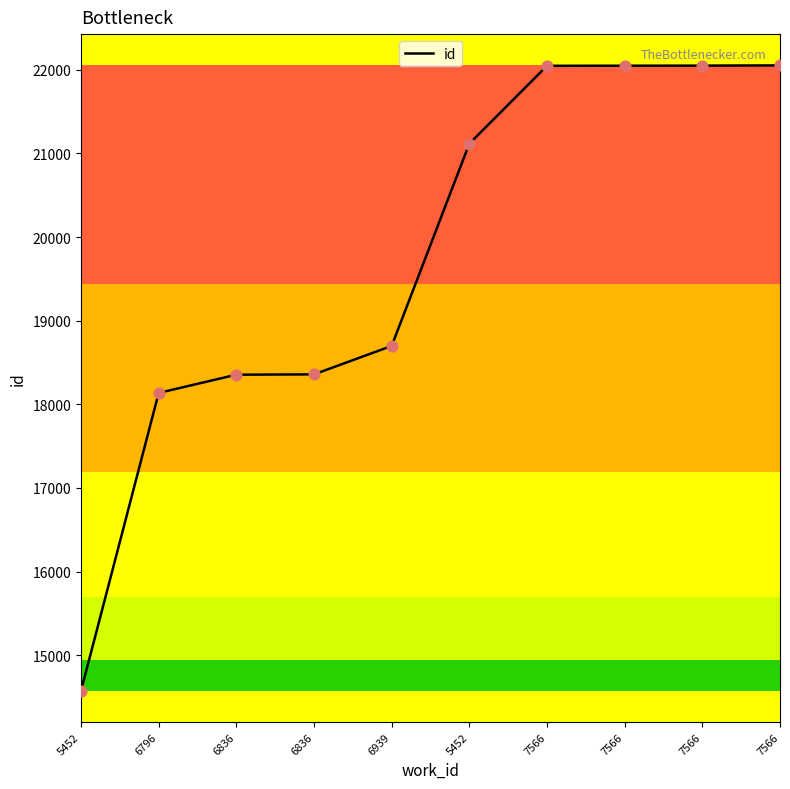

Which has a higher value, 5452 or 7566?

7566